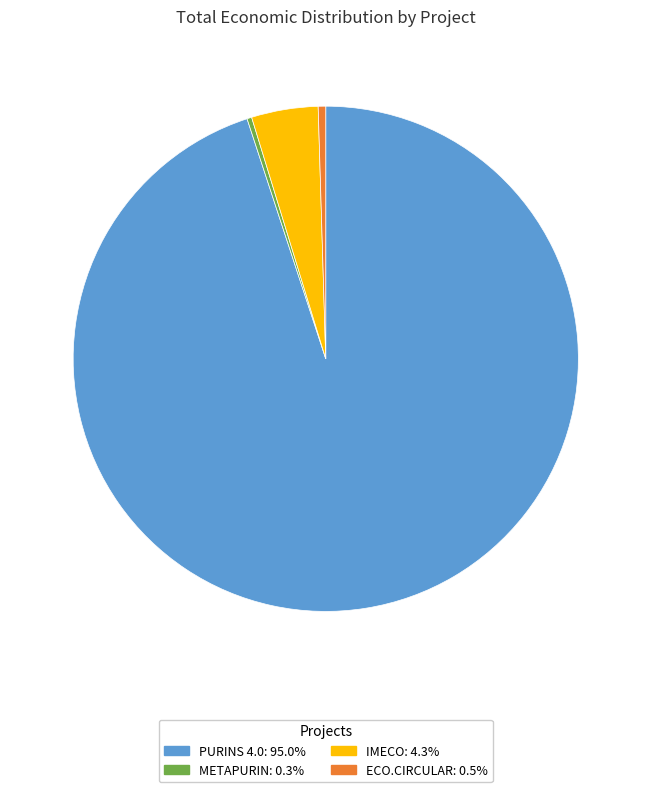

Combined, do ECO.CIRCULAR: 0.5% and IMECO: 4.3% account for over 50%?

No